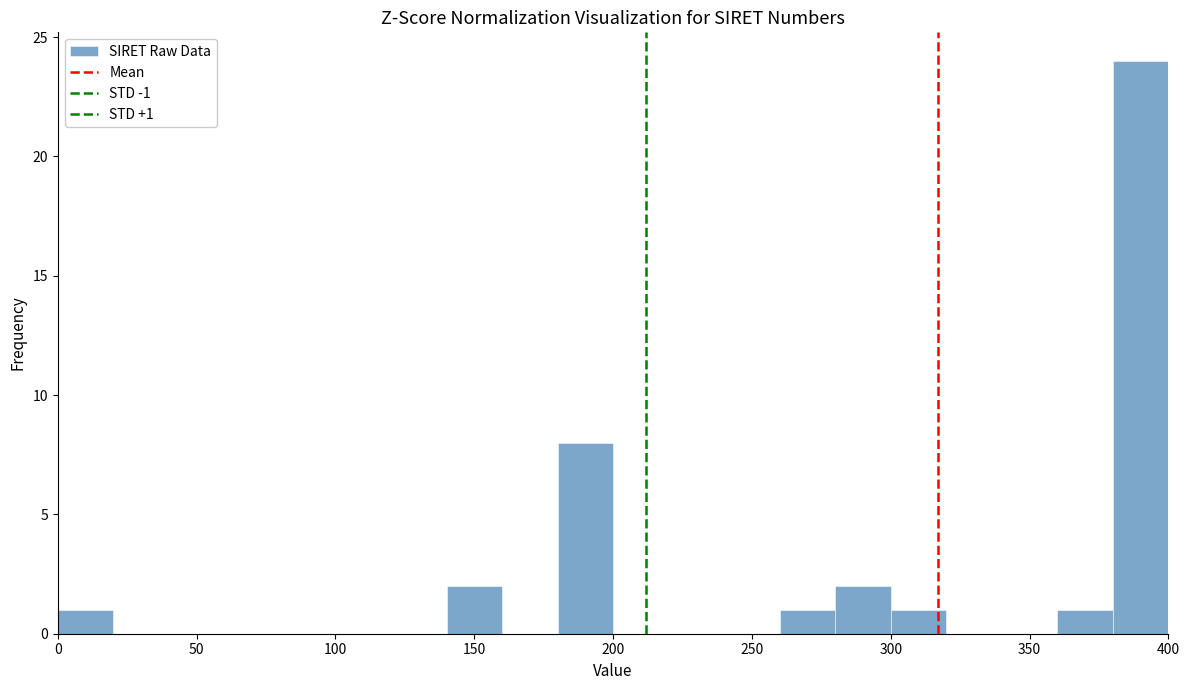

Over which range of the x-axis is the bar tallest?

380 to 400